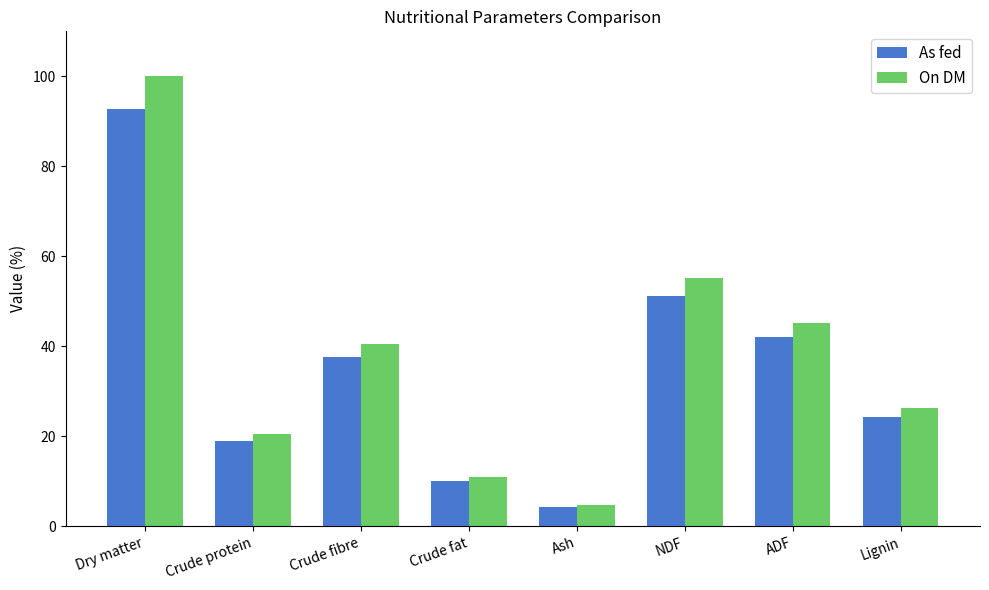

Rank the series by their average value, from highest to lowest.

On DM, As fed